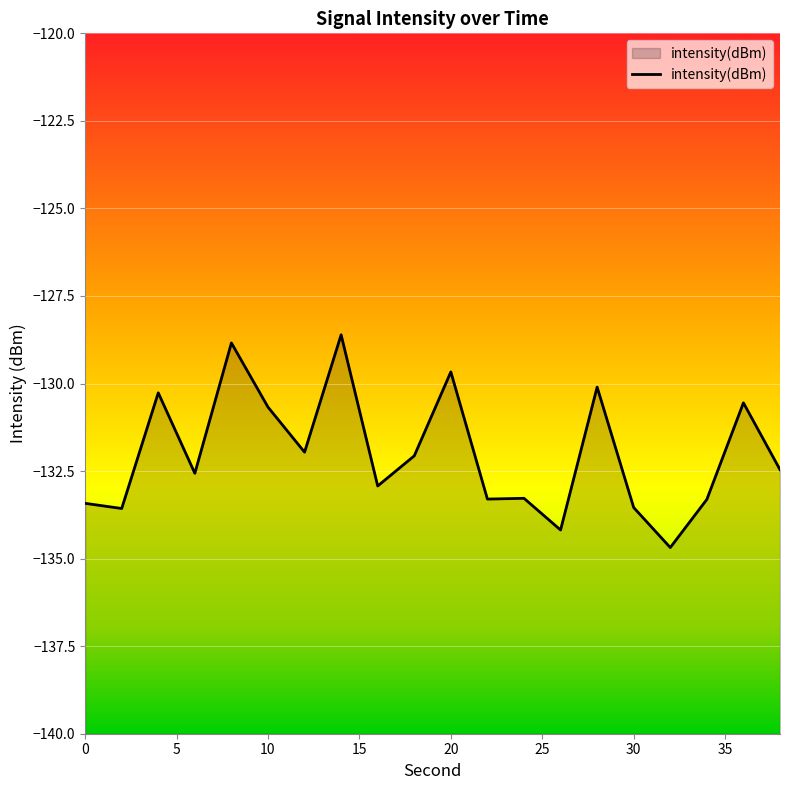

What is the difference between the maximum and minimum values?

6.1